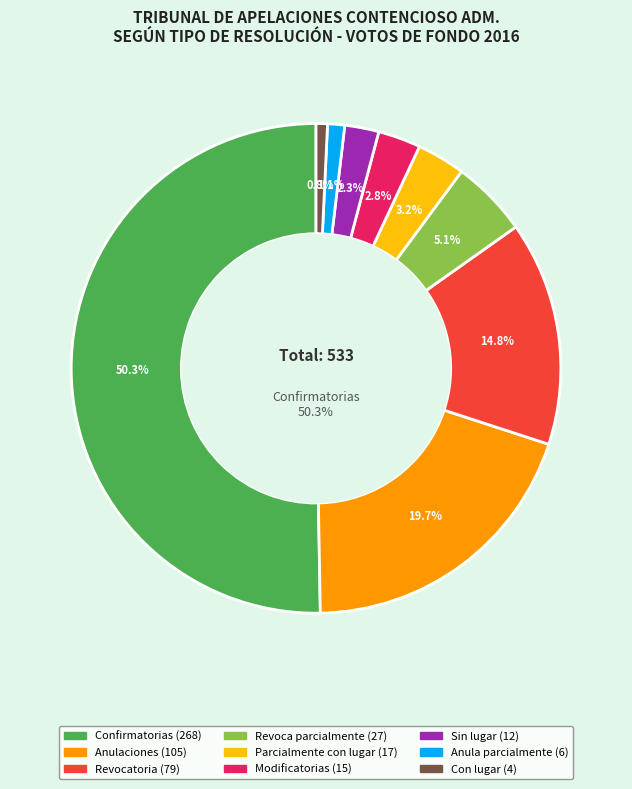

To the nearest percent, what portion does Confirmatorias represent?

50%